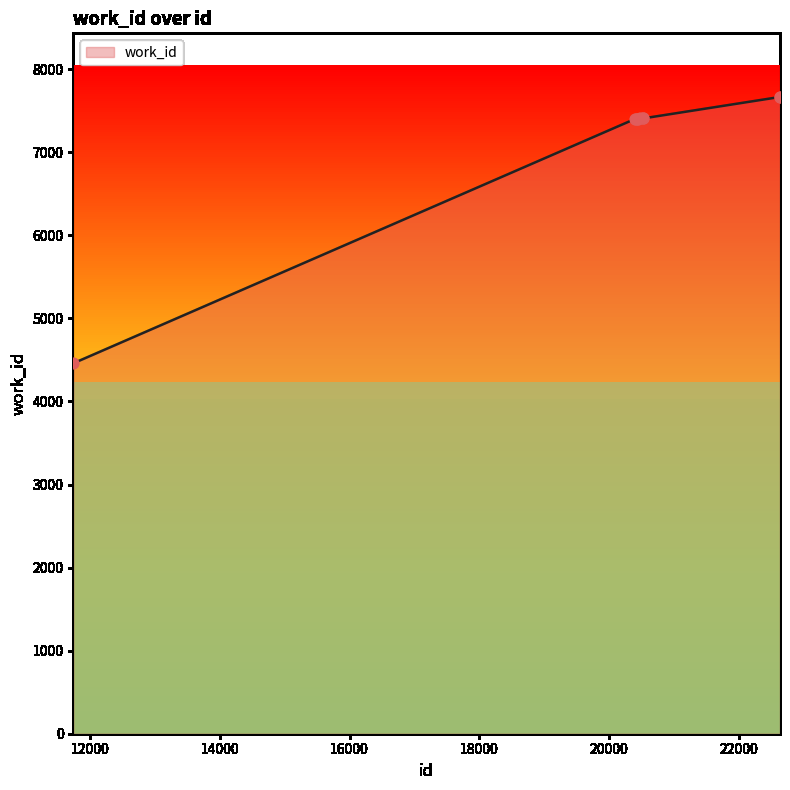

What is the minimum value shown in the chart?

4459